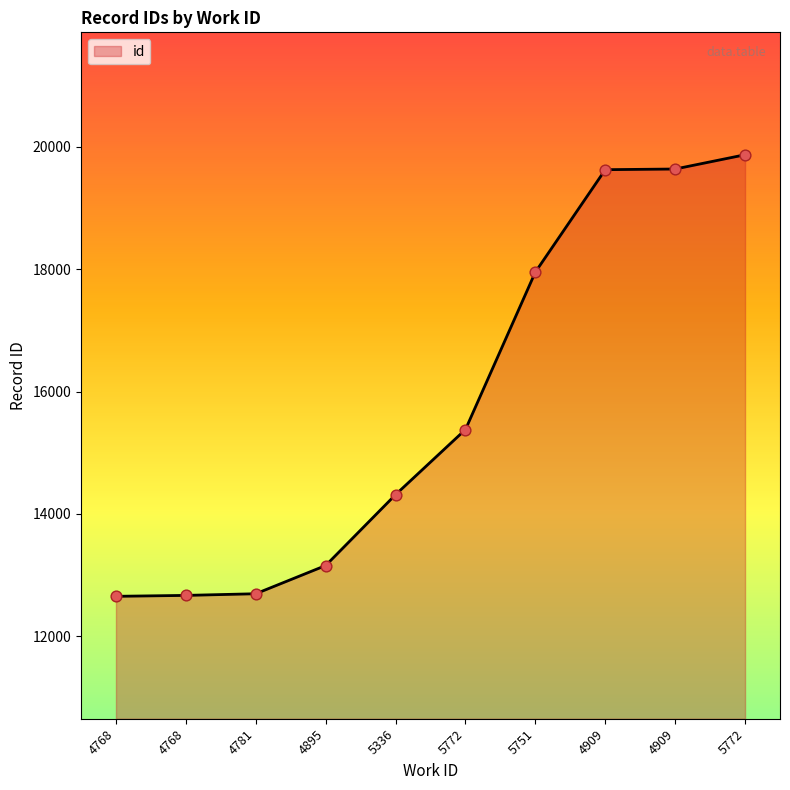

Is this an area chart (filled region under the line)?

Yes